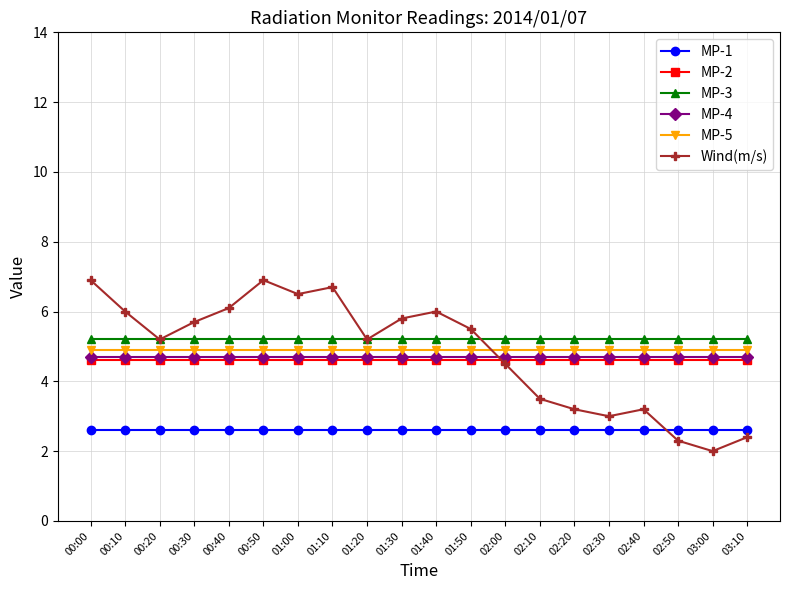

True or false: MP-1 and MP-2 cross at least once.

False